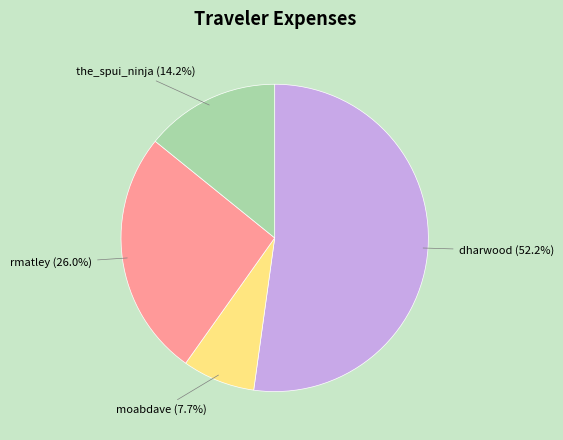

Count the number of slices in the pie.

4